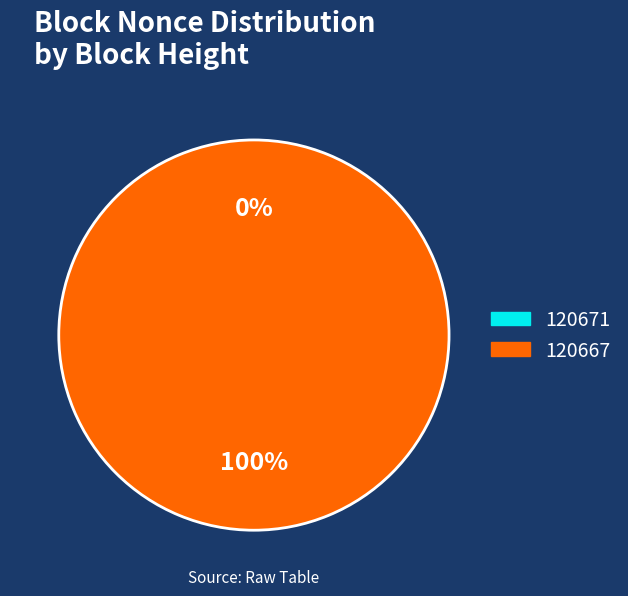

What percentage is the 120667 slice, to the nearest percent?

100%